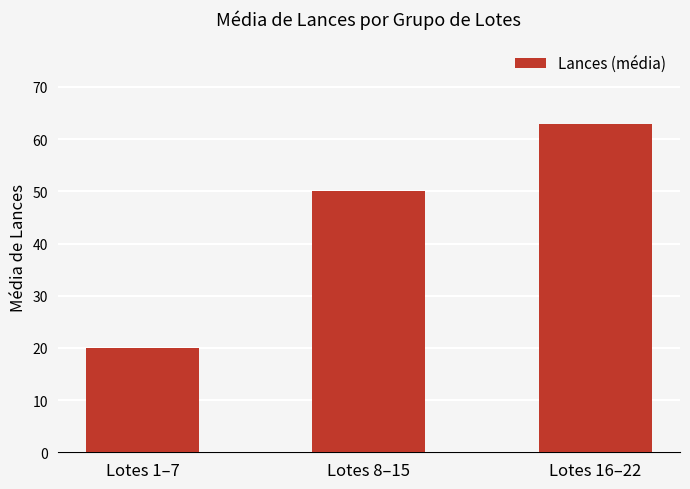

The chart shows a value of 87 at Lotes 8–15. True or false?

False